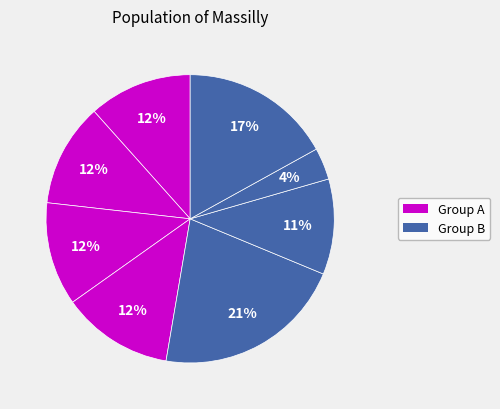

How many segments does this pie chart have?

8